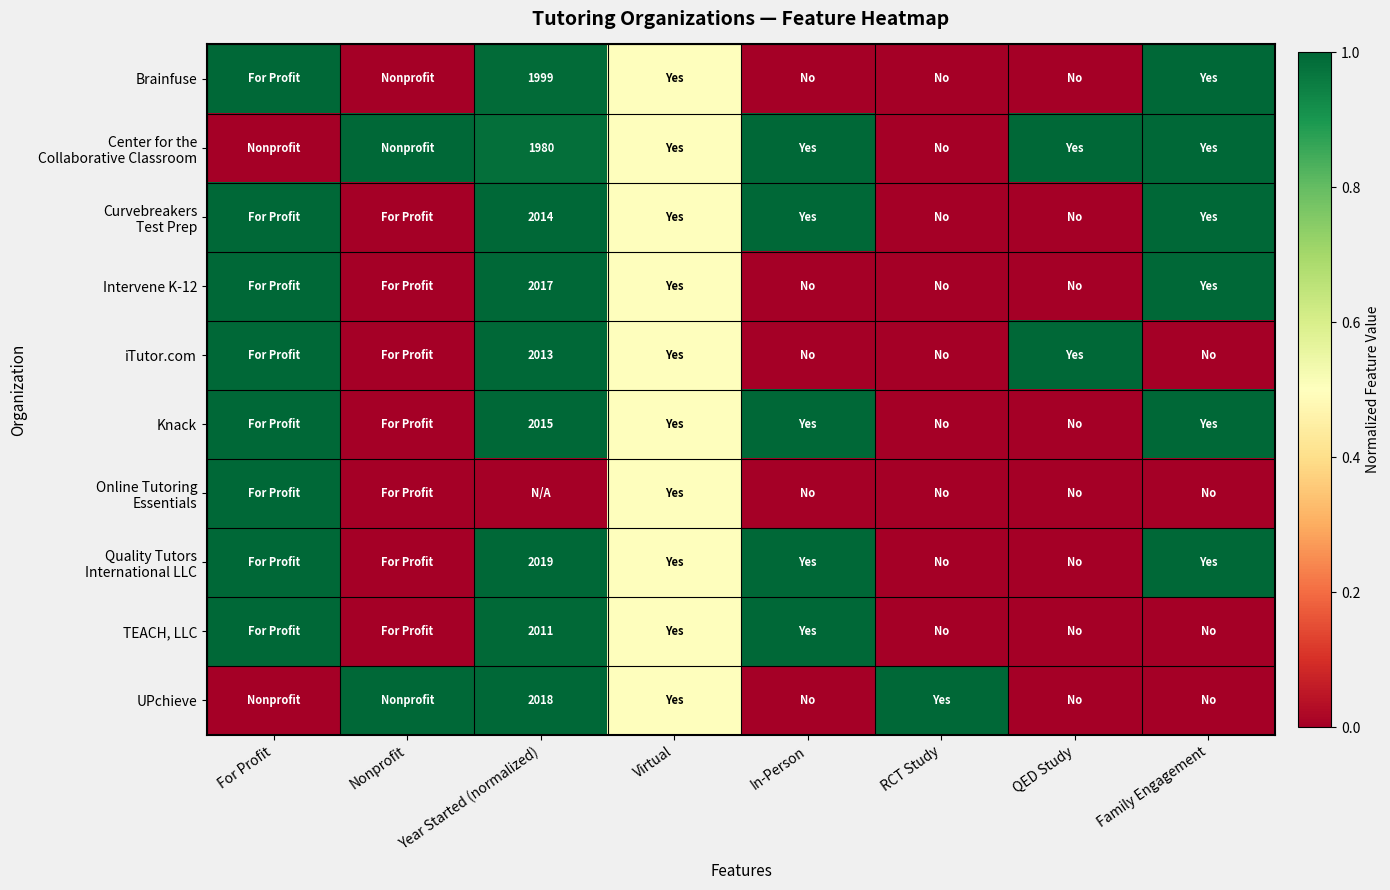

What is the difference between the second highest and second lowest values in the Curvebreakers Test Prep series?

1.0